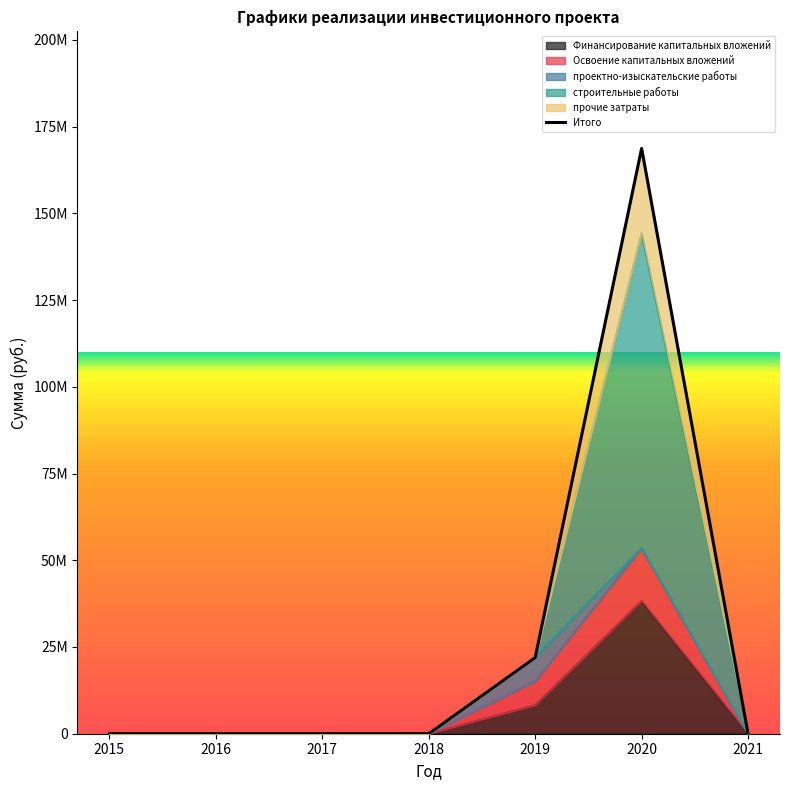

Which category has the lowest value in the Финансирование капитальных вложений series?

2015